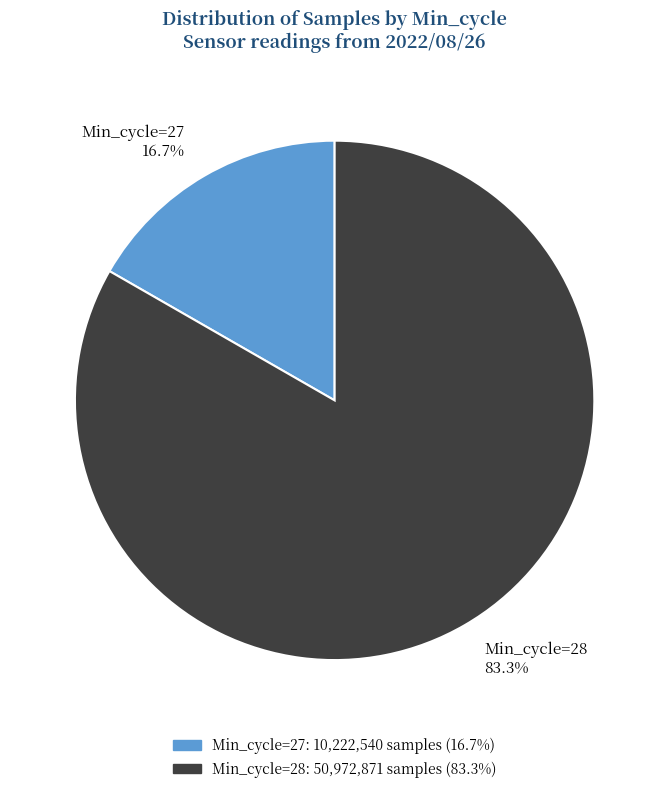

Is there any slice that represents more than half of the pie?

Yes